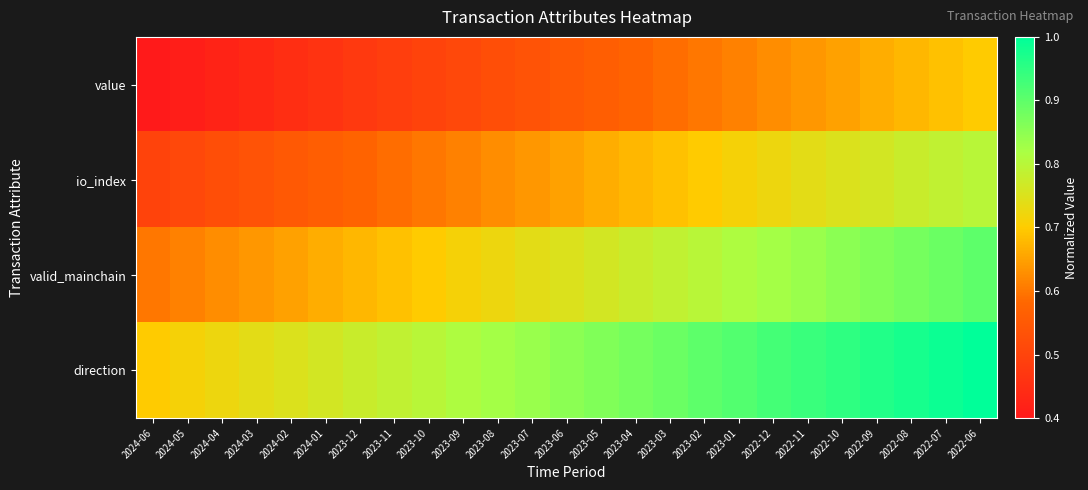

At how many categories does at least one series exceed 0?

25